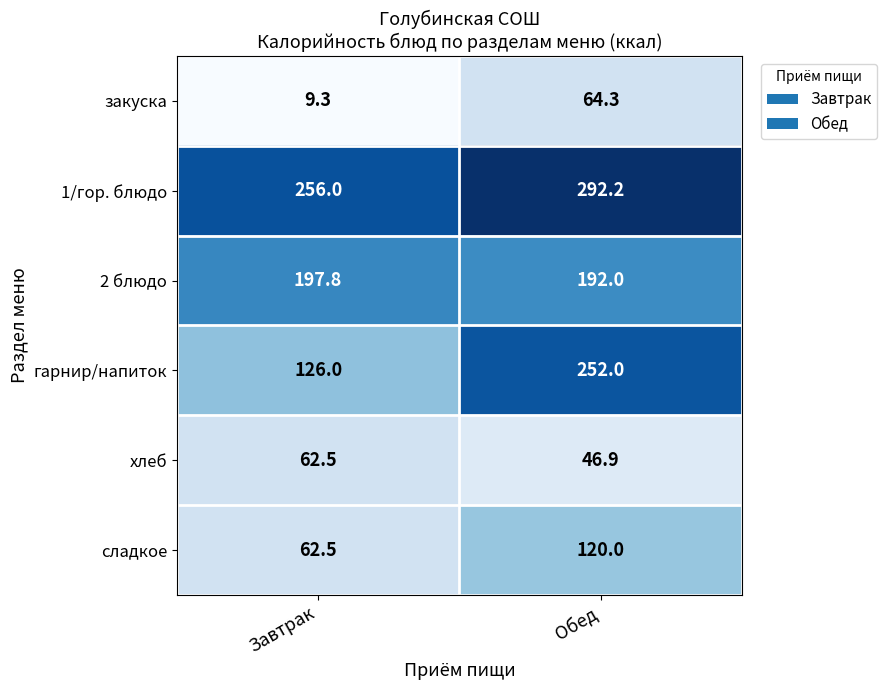

Rank the series by their maximum value, from highest to lowest.

1/гор. блюдо, гарнир/напиток, 2 блюдо, сладкое, закуска, хлеб